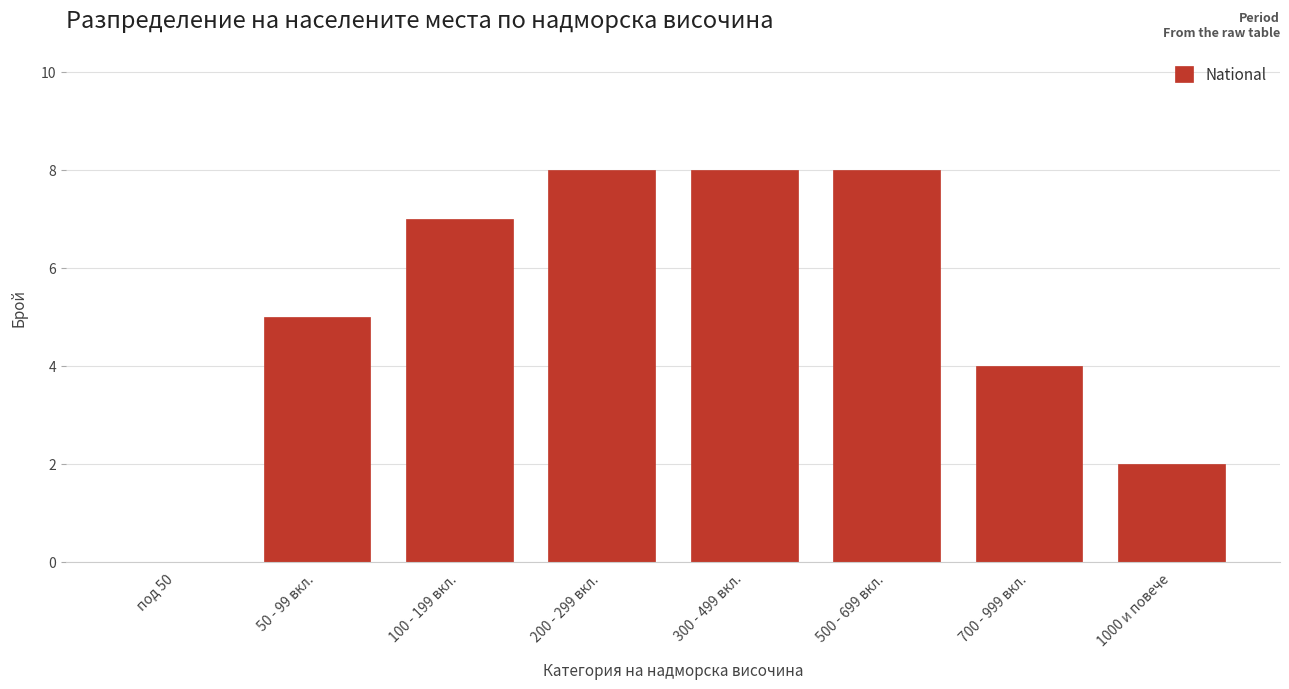

Reading left to right, list all the values displayed in this chart.

под 50=0	50 - 99 вкл.=5	100 - 199 вкл.=7	200 - 299 вкл.=8	300 - 499 вкл.=8	500 - 699 вкл.=8	700 - 999 вкл.=4	1000 и повече=2